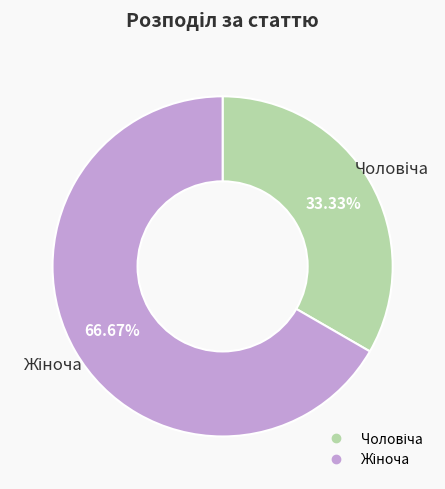

How many slices are in this pie chart?

2